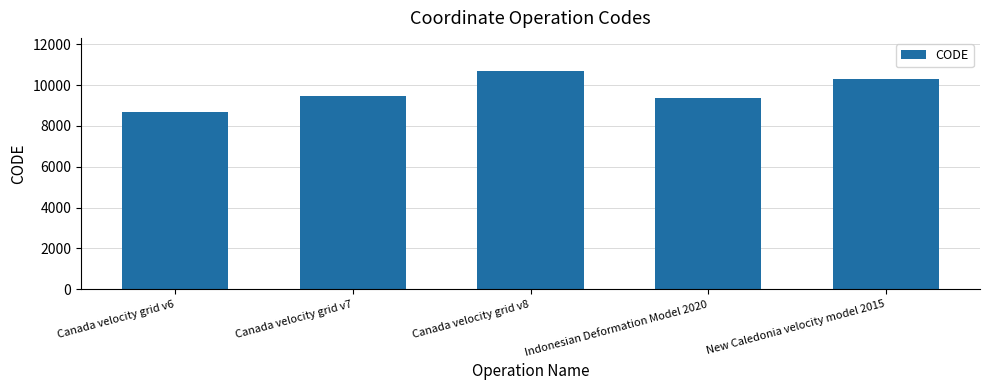

Are the bars horizontal?

No